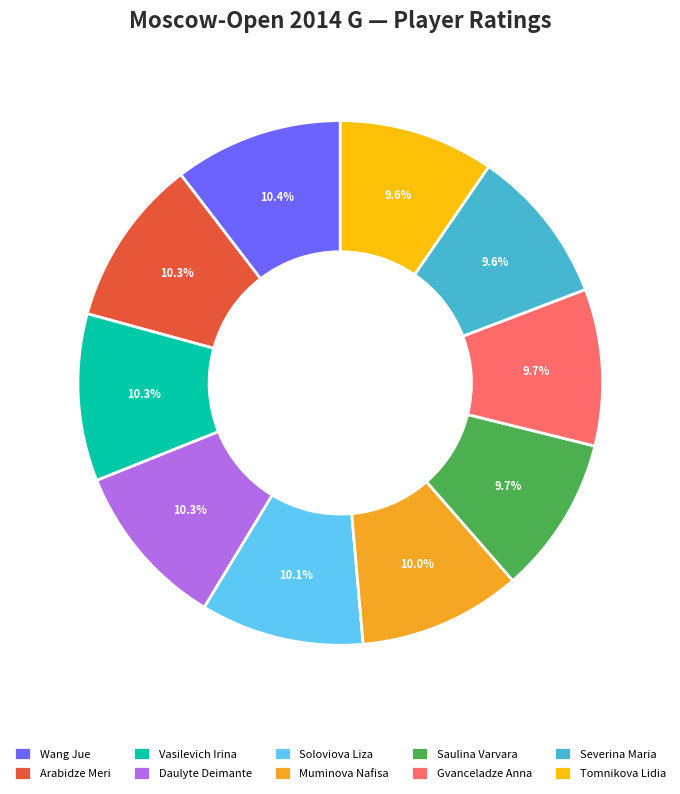

Is there any slice that represents more than half of the pie?

No